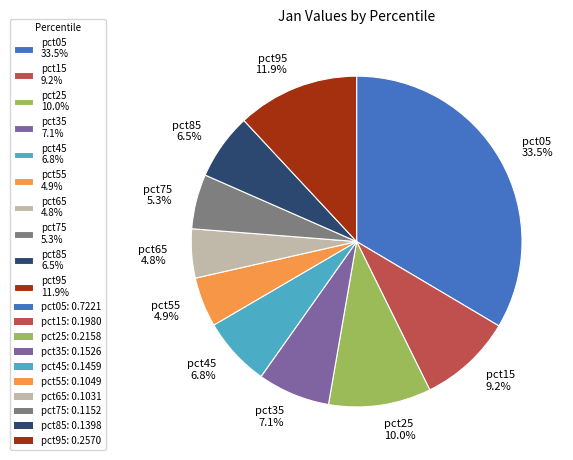

What percentage is NOT represented by pct55 4.9%?

95.1%